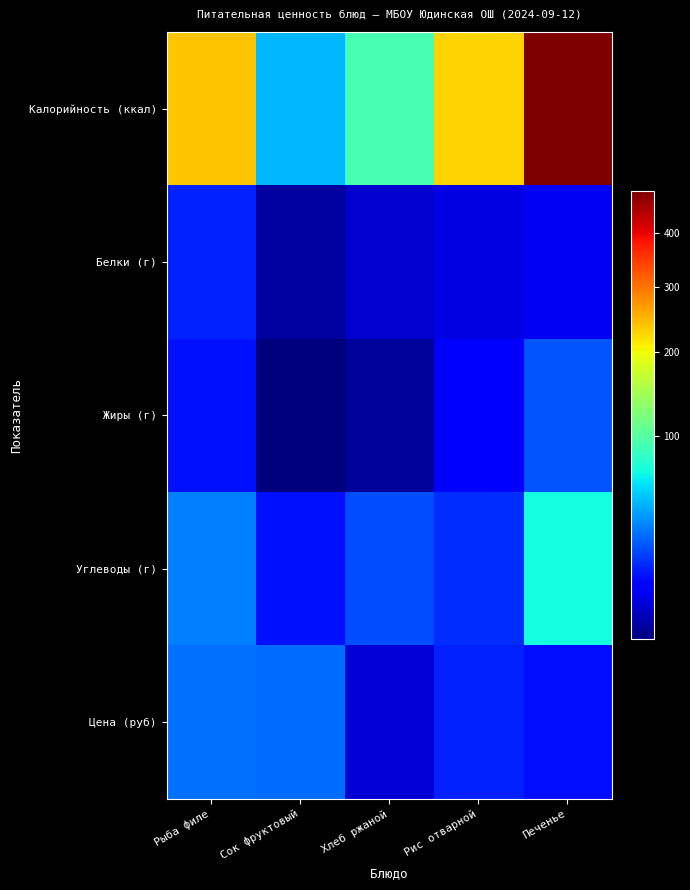

What is the maximum value shown in the chart?

486.0